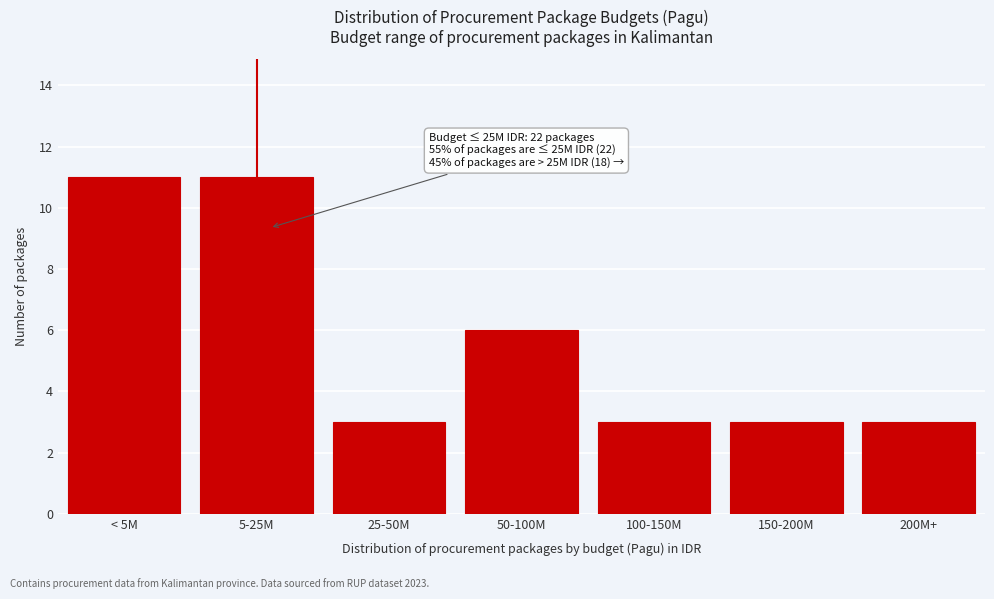

Reading right to left, what are all the values shown in this chart?

3	3	3	6	3	11	11